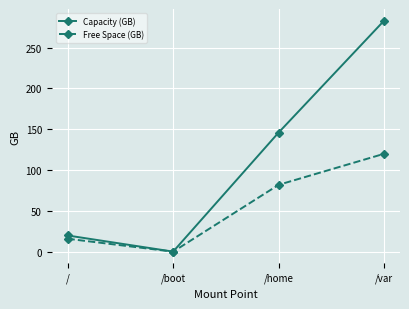

At /var, list the series in order from smallest to largest.

Free Space (GB), Capacity (GB)